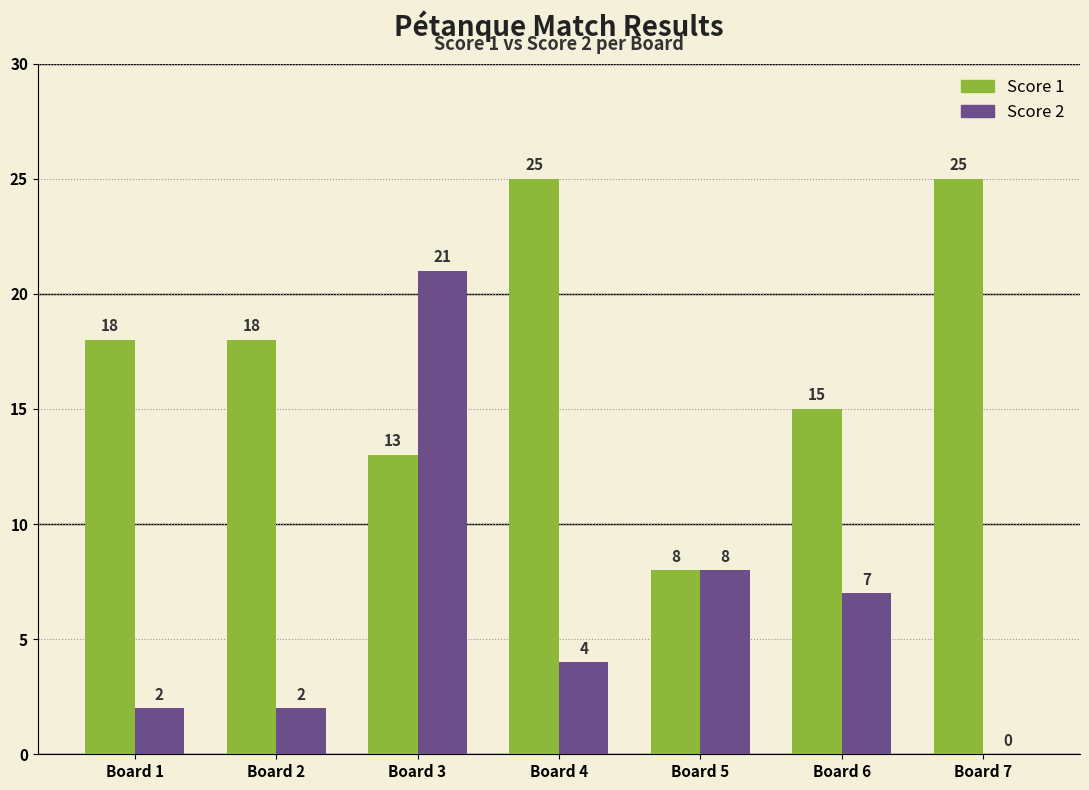

Which series has the largest total across all categories?

Score 1